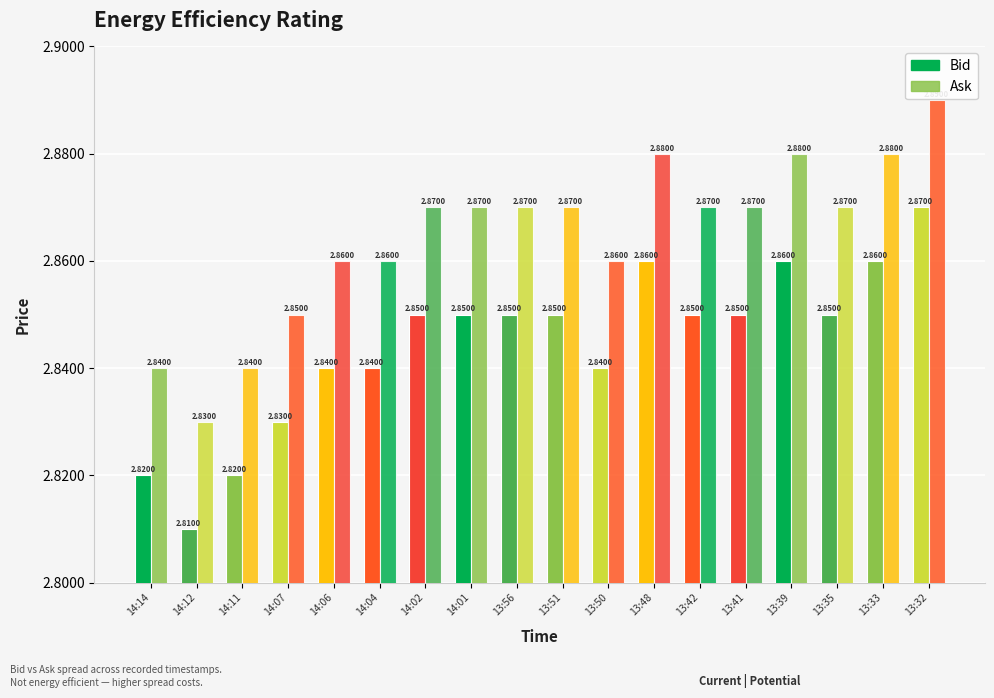

Count the Ask values in the range 2 to 3.

18